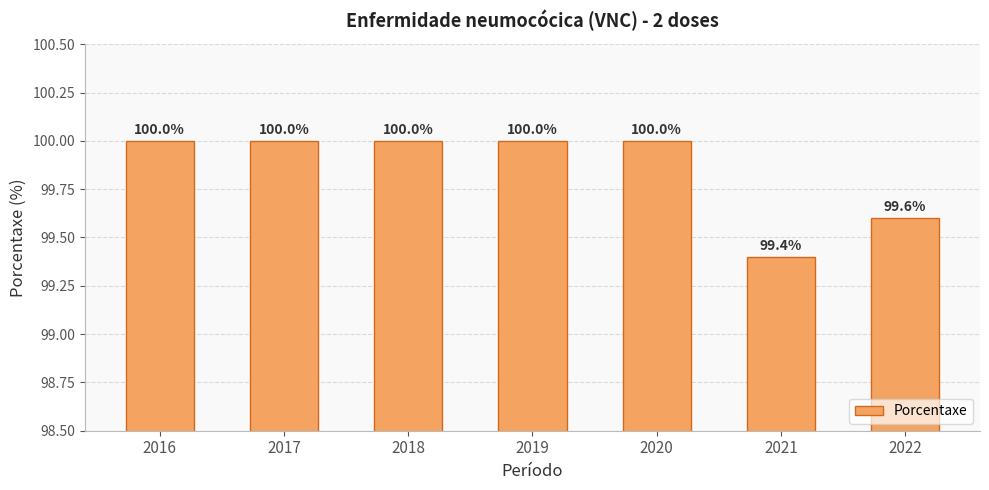

How many bars are there in total?

7